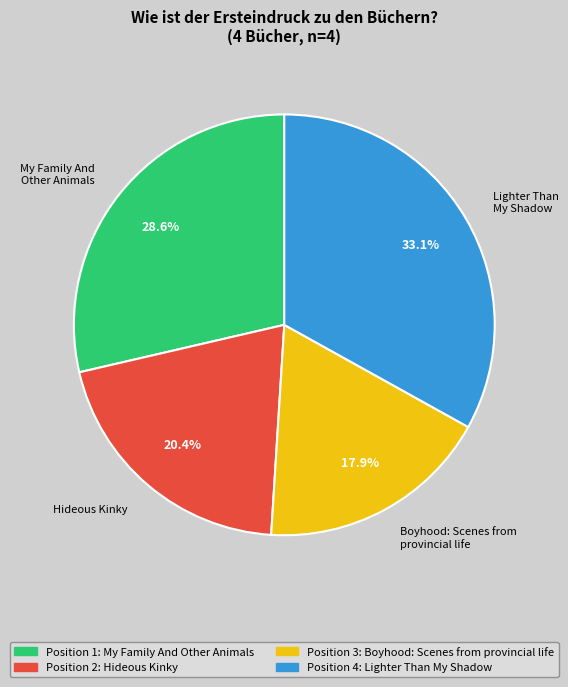

True or false: Hideous Kinky accounts for 20% of the total.

True